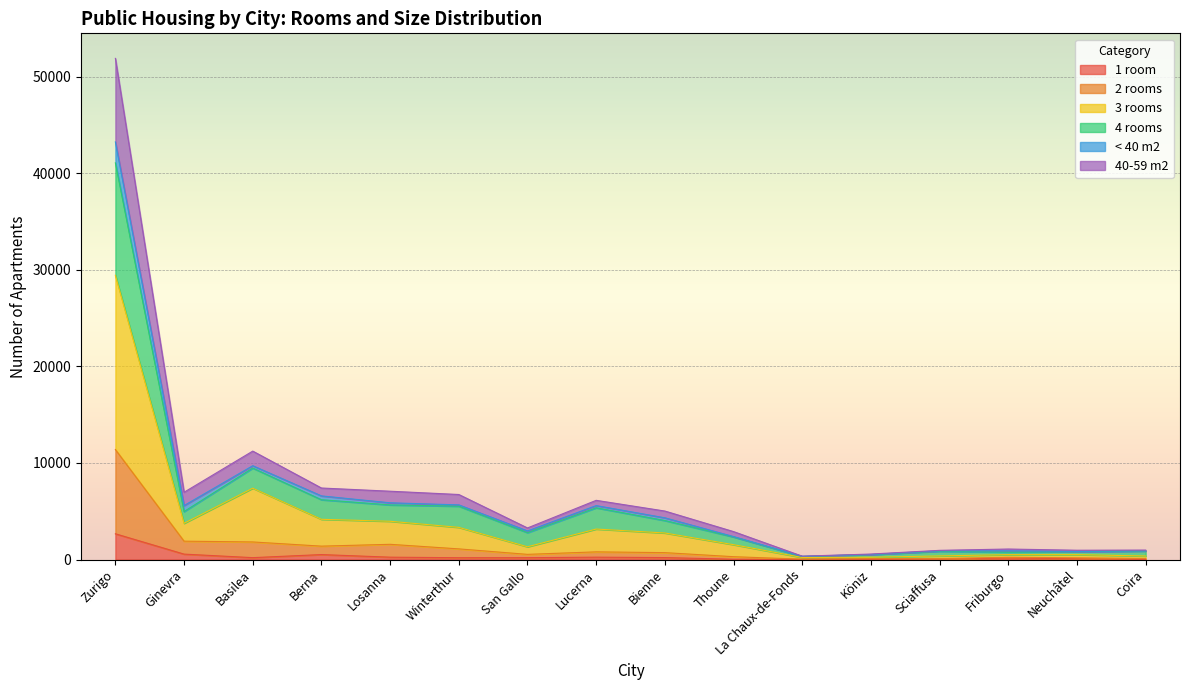

The 3 rooms series shows 324 at Köniz. True or false?

False